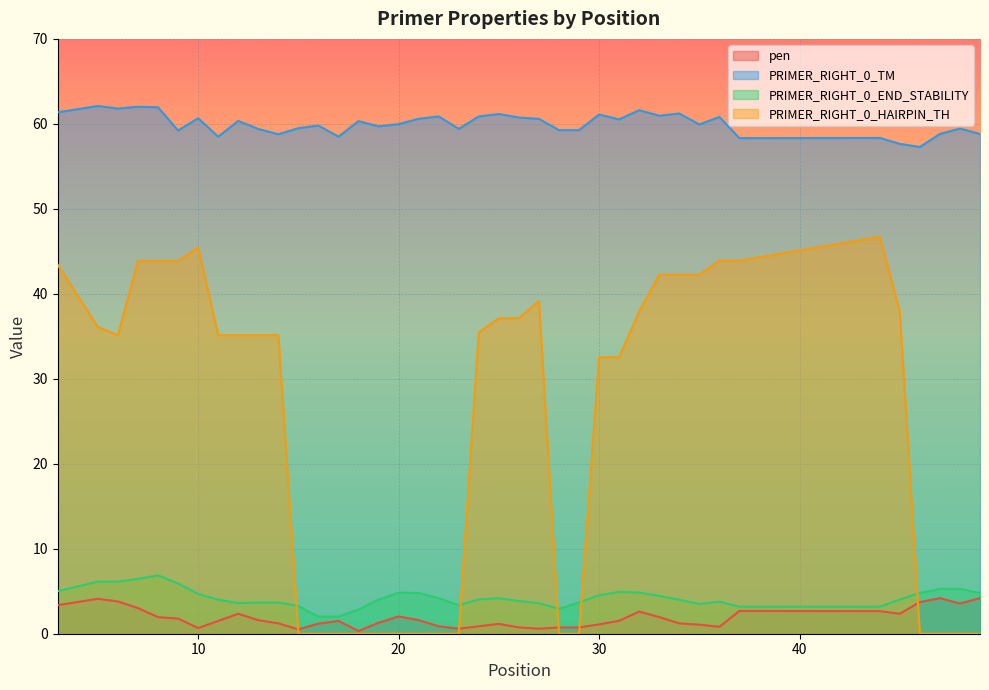

True or false: PRIMER_RIGHT_0_TM and PRIMER_RIGHT_0_END_STABILITY cross at least once.

False